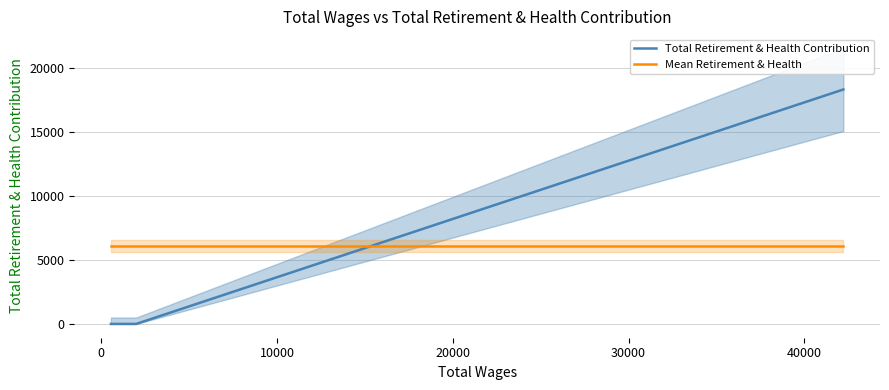

What is the maximum value for Total Retirement & Health Contribution?

18347.0